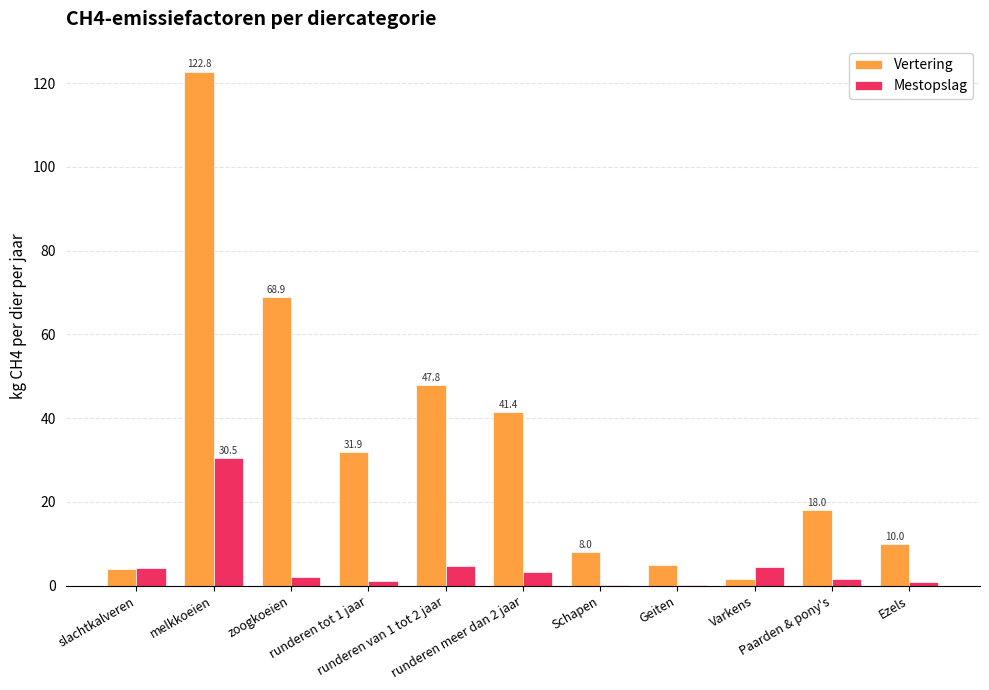

What is the greatest value displayed?

122.8